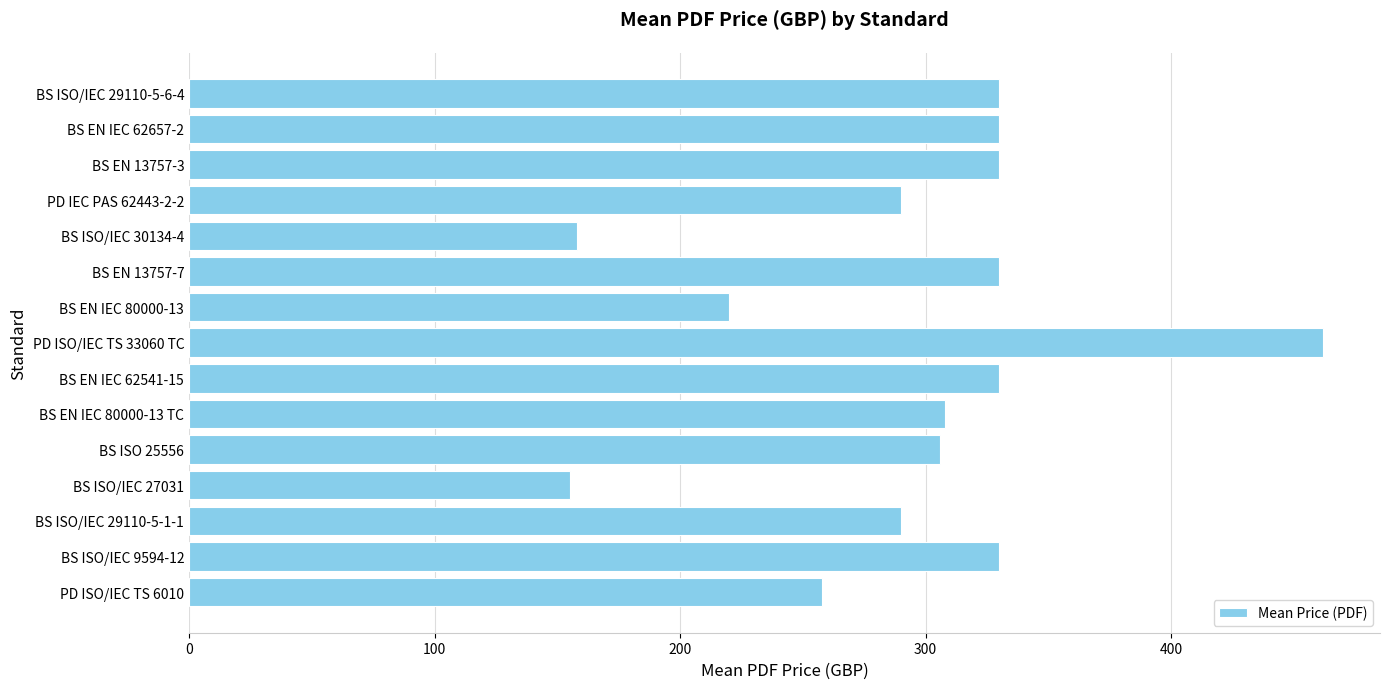

Are the bars horizontal?

Yes